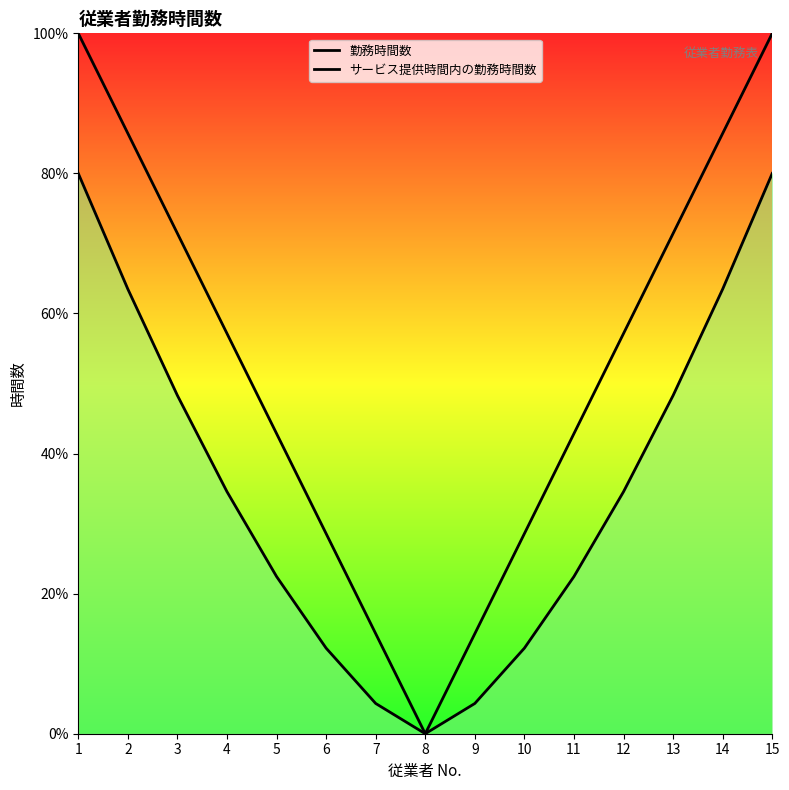

At 13, list the series in order from largest to smallest.

勤務時間数, サービス提供時間内の勤務時間数